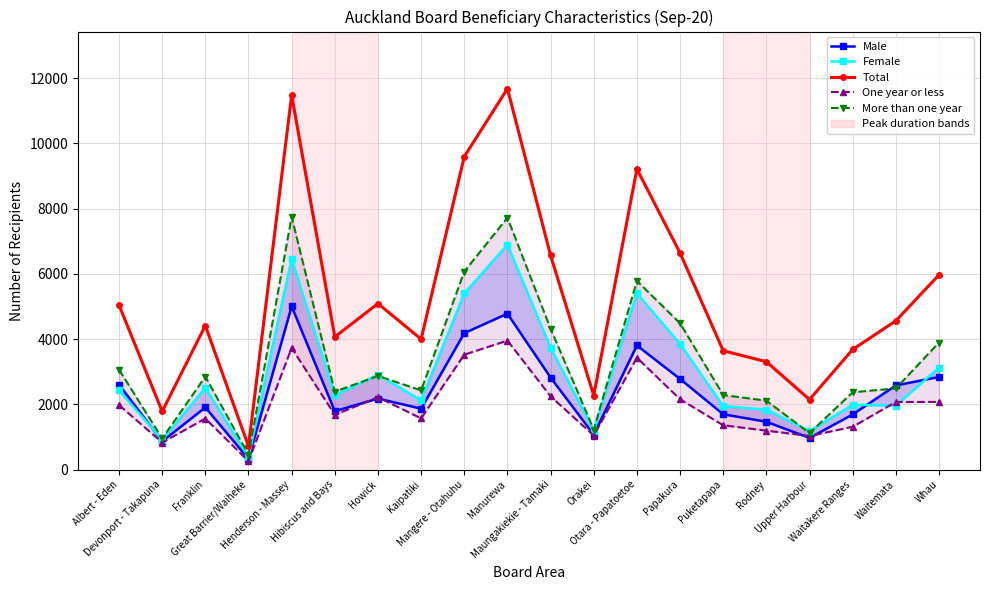

Read the Male value at Puketapapa, to the nearest 100.

1700